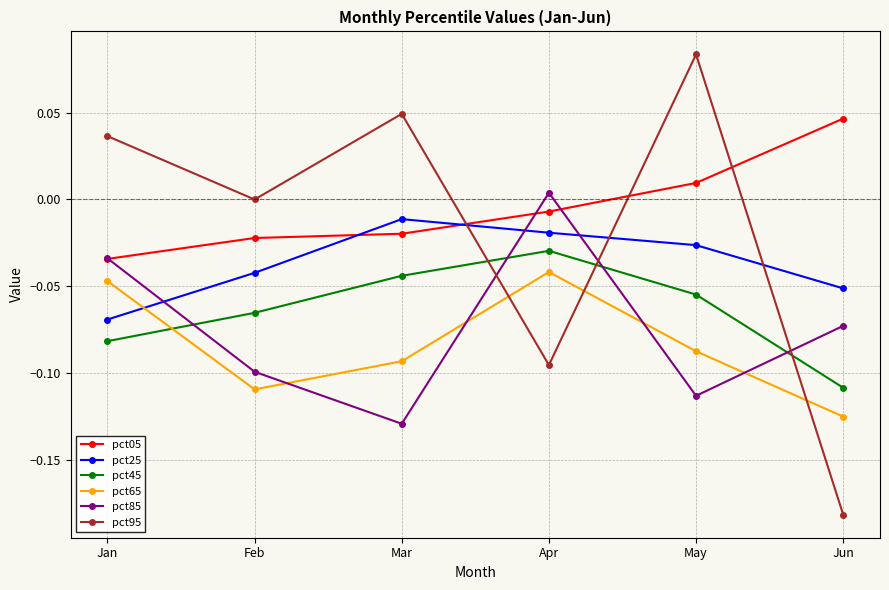

At Apr, list the series in order from largest to smallest.

pct85, pct05, pct25, pct45, pct65, pct95